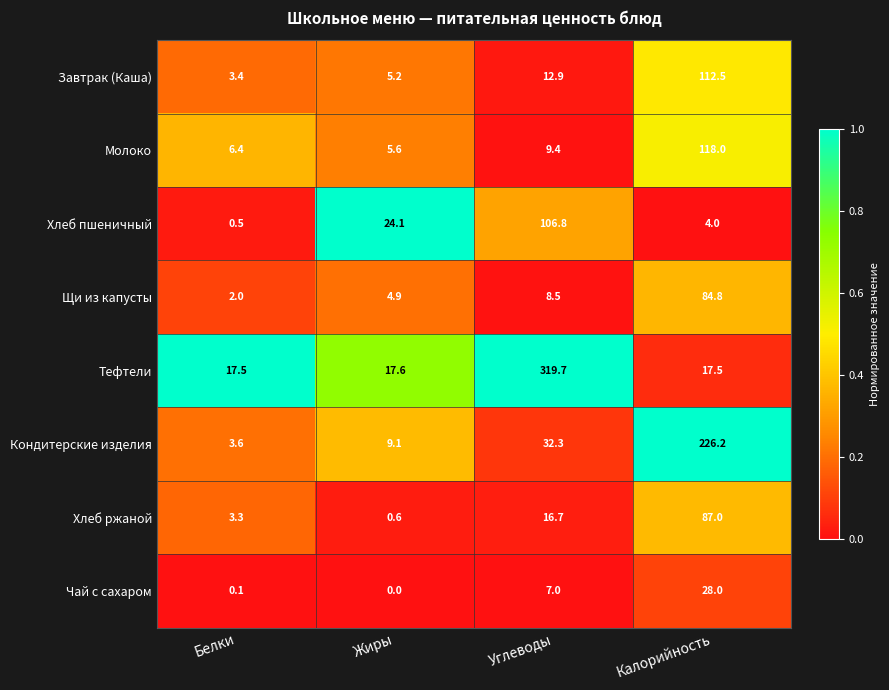

Which label corresponds to the smallest value in the chart?

Жиры